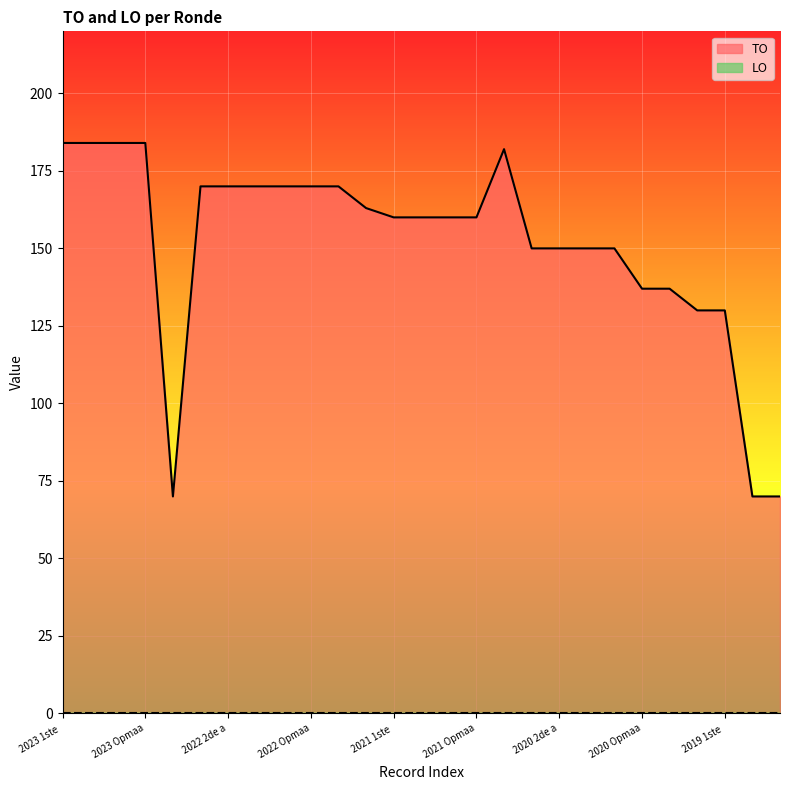

What is the value of the 4th point from the left?

184